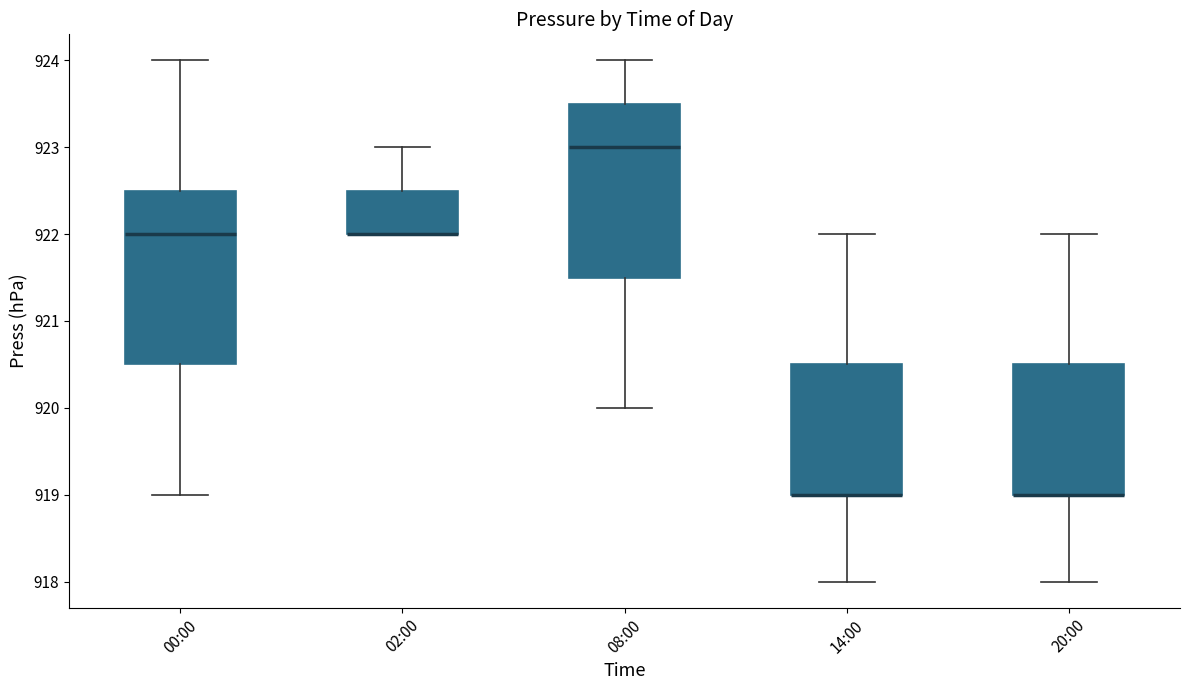

Where is the upper edge of the box for 14:00 on the y-axis? The values are not printed on the chart, so give them approximately, as read against the axis.

920.5